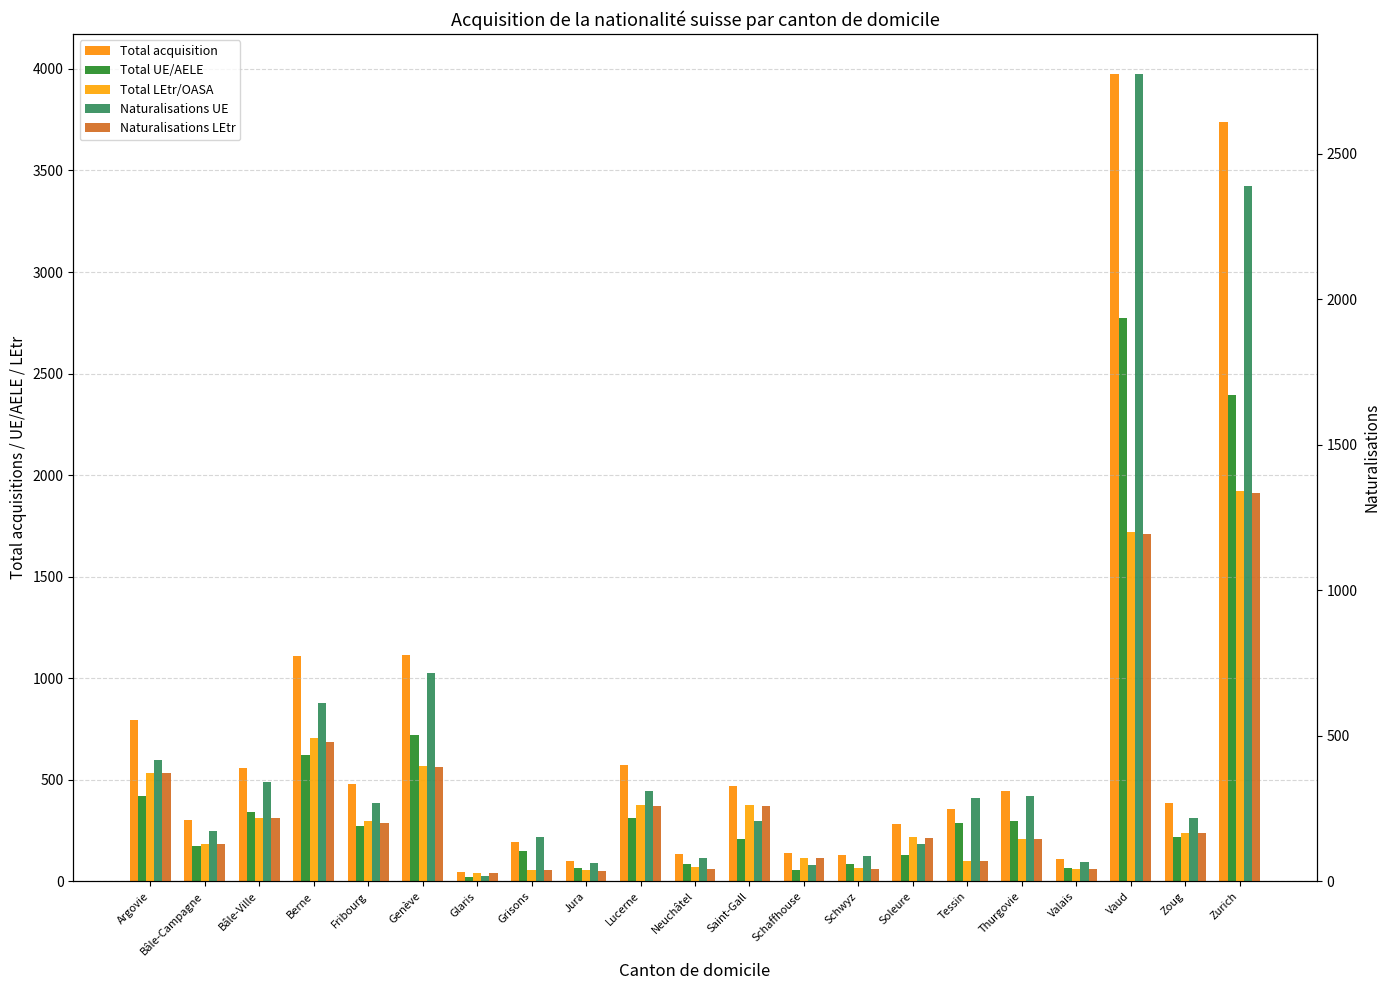

True or false: Total acquisition has a value of 830 at Fribourg.

False